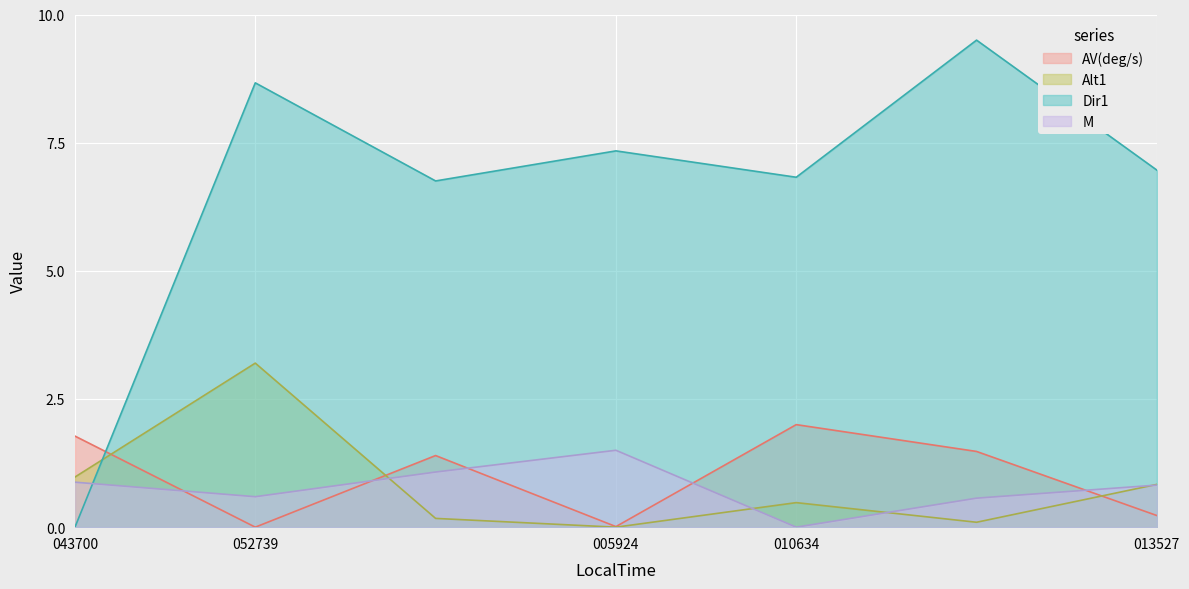

What is the difference between the AV(deg/s) values at 013527 and 010634?

1.8